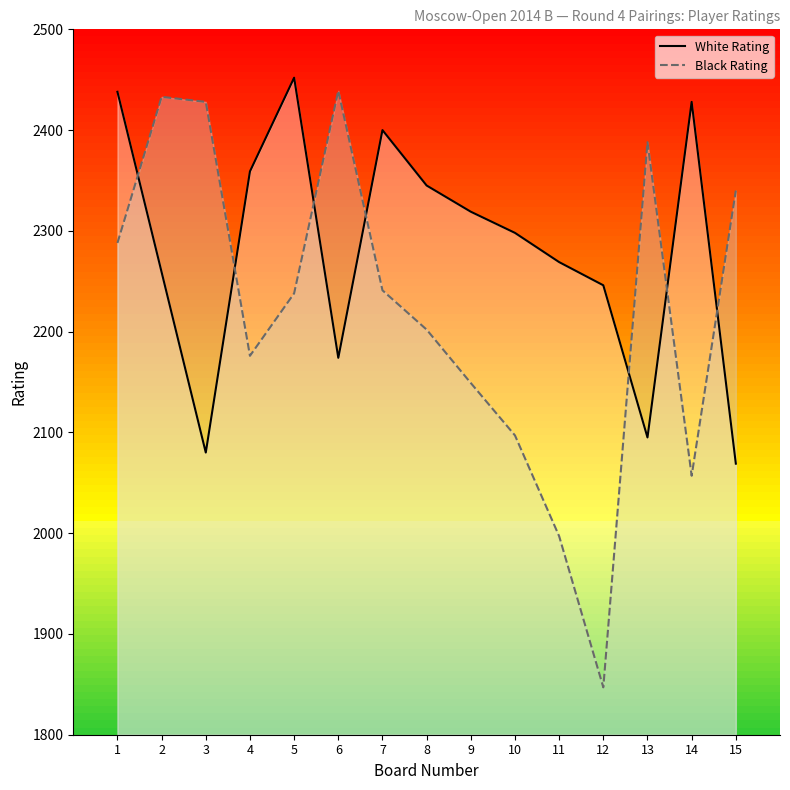

Rank the categories by White Rating value from lowest to highest.

15, 3, 13, 6, 12, 2, 11, 10, 9, 8, 4, 7, 14, 1, 5